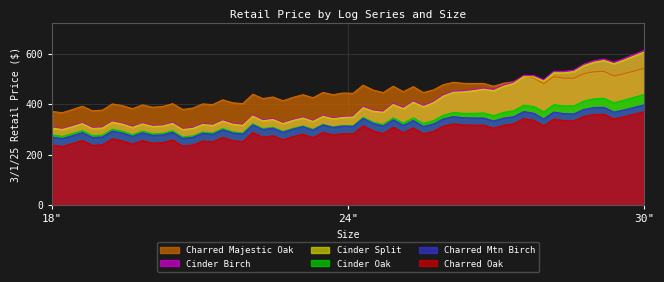

Rank the series by their maximum value, from highest to lowest.

Cinder Birch, Cinder Split, Charred Majestic Oak, Cinder Oak, Charred Mtn Birch, Charred Oak